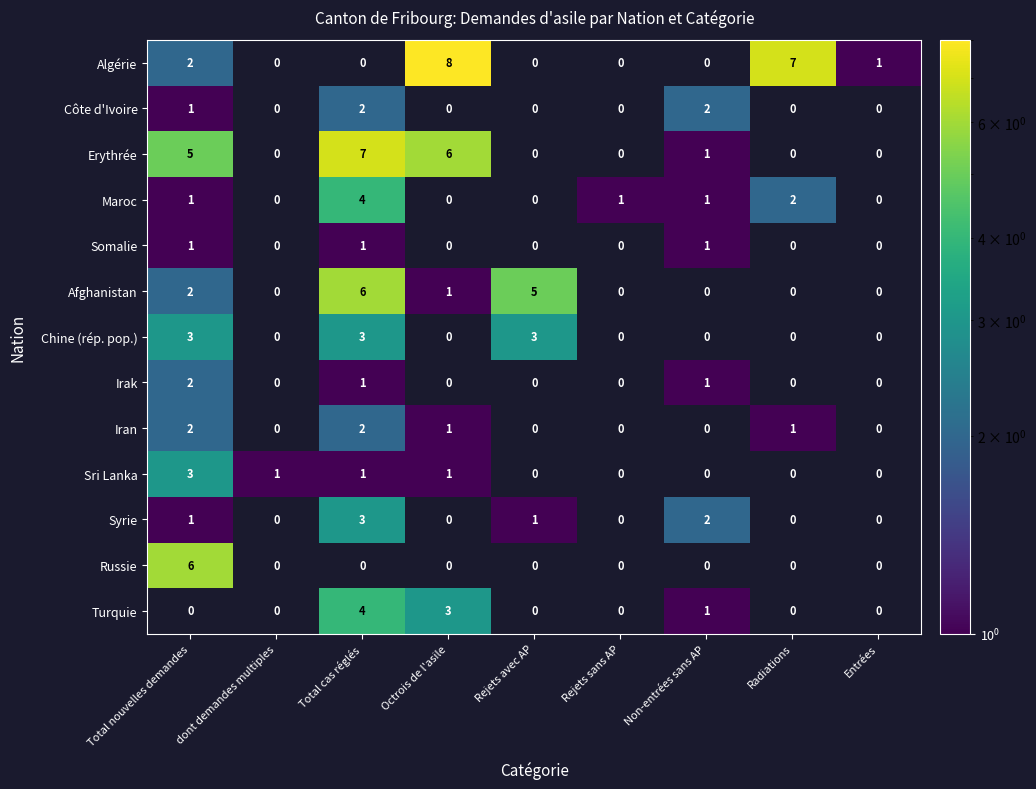

What is the total value across all series at Total cas réglés?

34